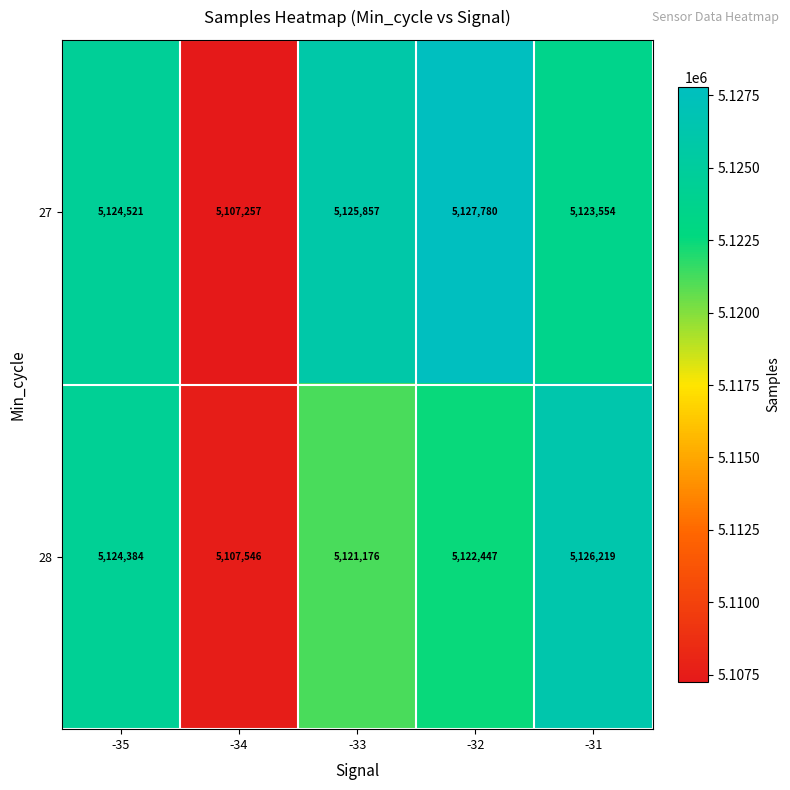

Rank the series by their maximum value, from highest to lowest.

27, 28